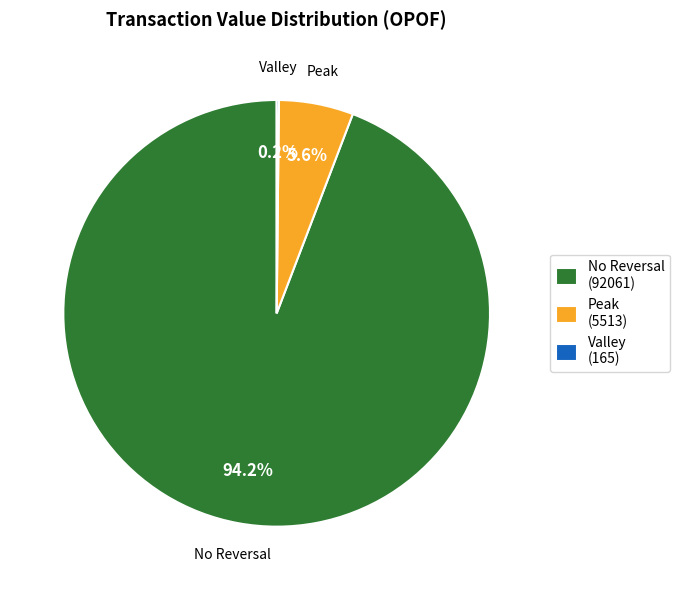

Which slice is the largest?

No Reversal (92061)